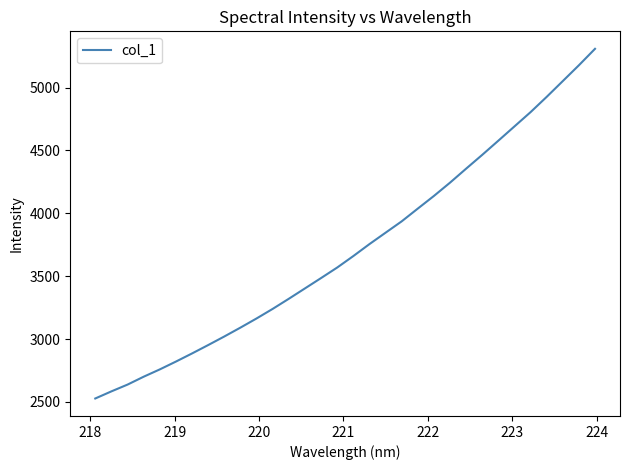

What is the greatest value displayed?

5307.6